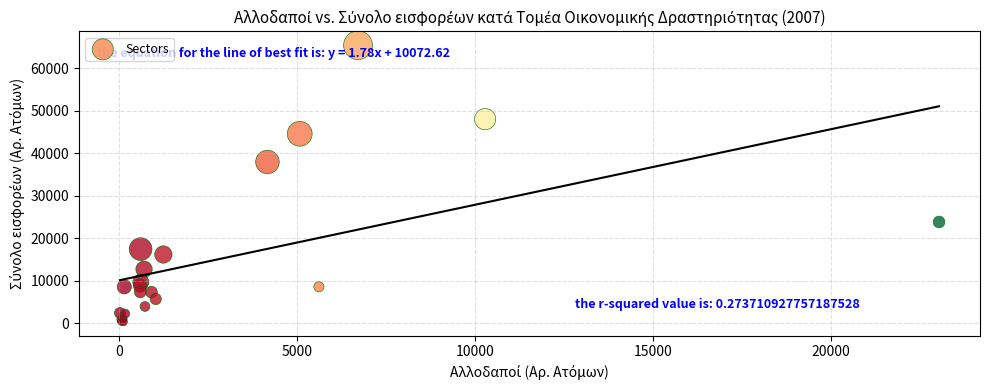

What Y value in the scatter plot is closest to 32827?

37900